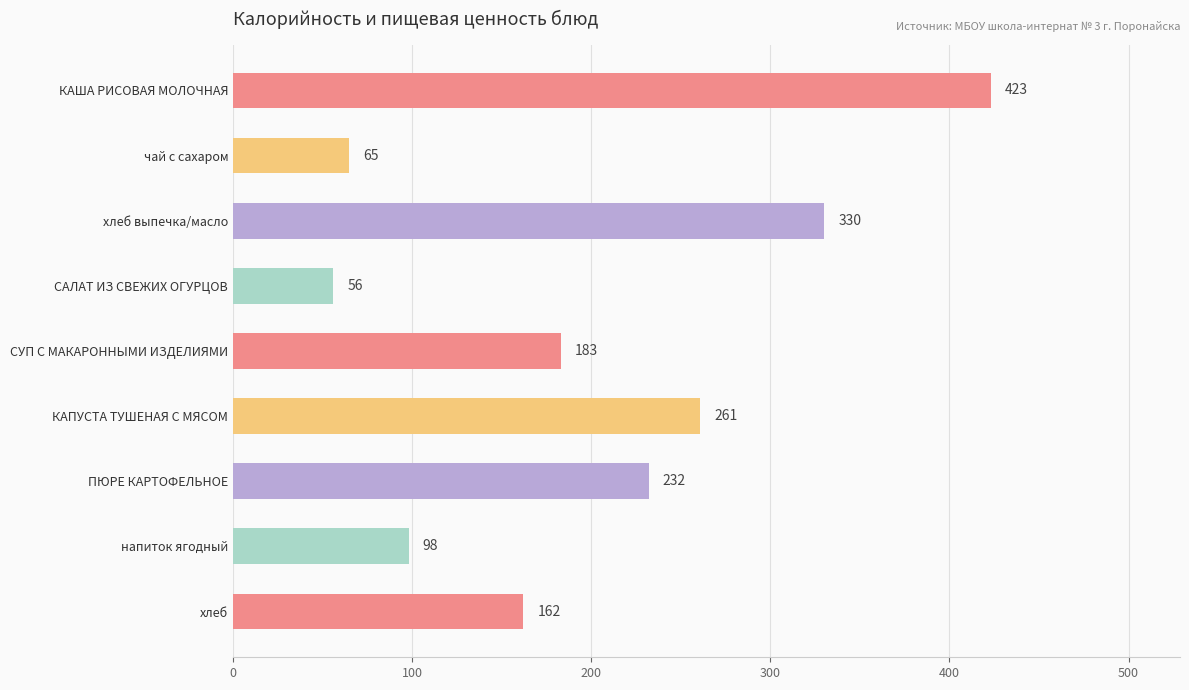

The chart shows a value of 58 at КАПУСТА ТУШЕНАЯ С МЯСОМ. True or false?

False